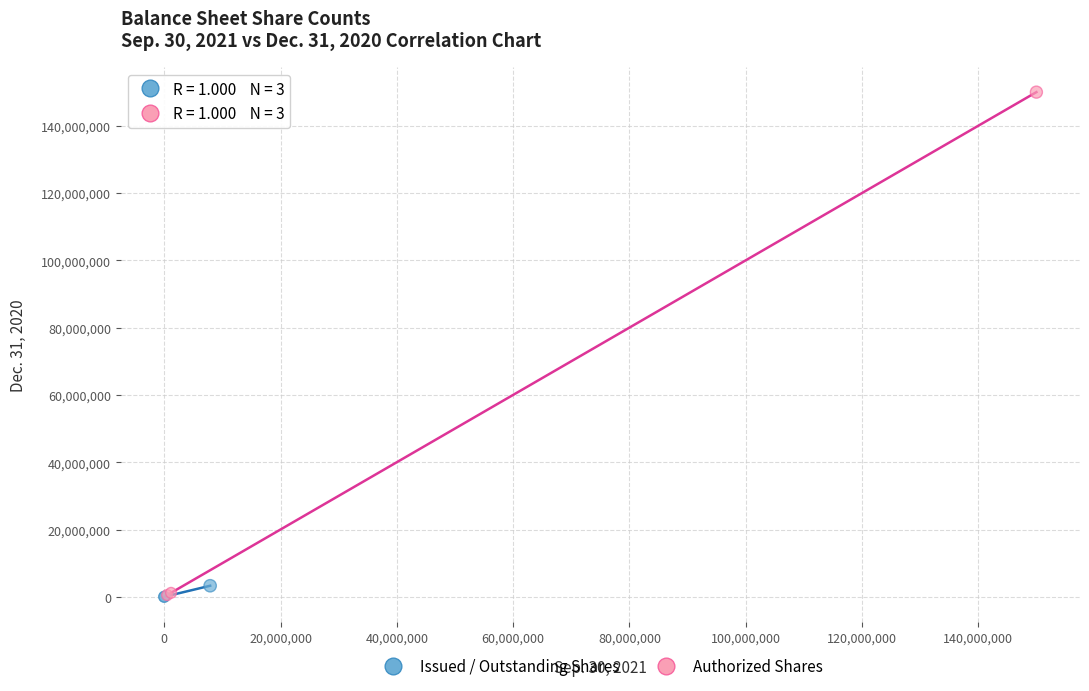

Which series contains the highest Y value?

Authorized Shares